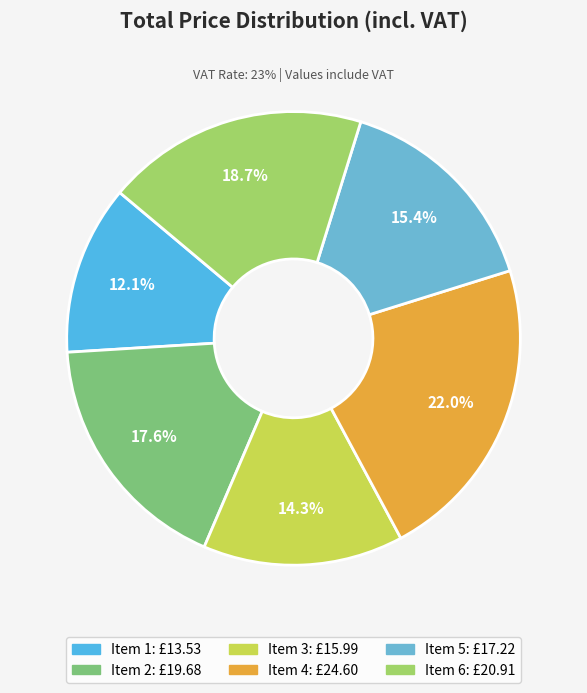

What is the change in value from Item 3 to Item 4?

+8.6